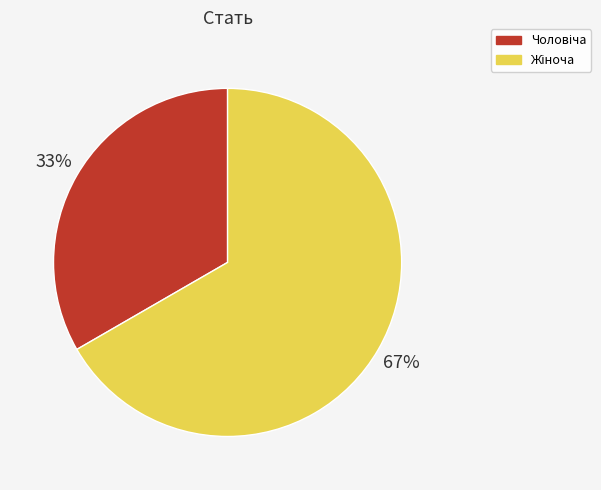

How many slices are in this pie chart?

2